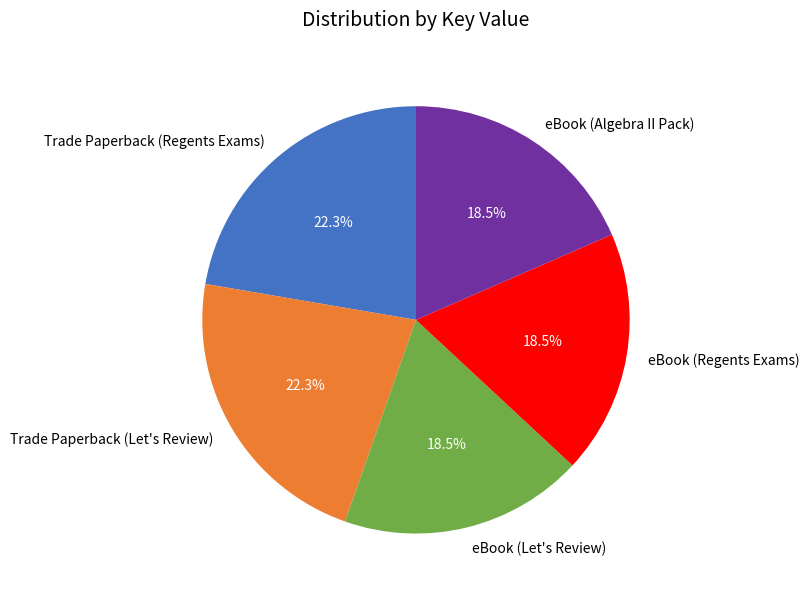

How many segments does this pie chart have?

5